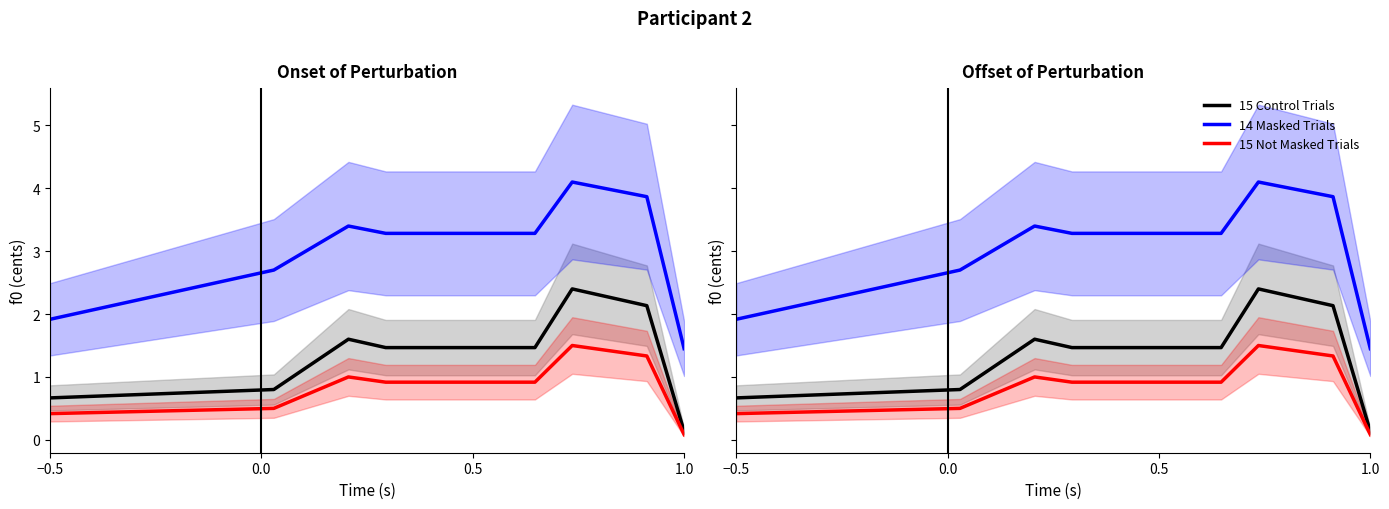

True or false: 15 Control Trials and 14 Masked Trials intersect in this chart.

False